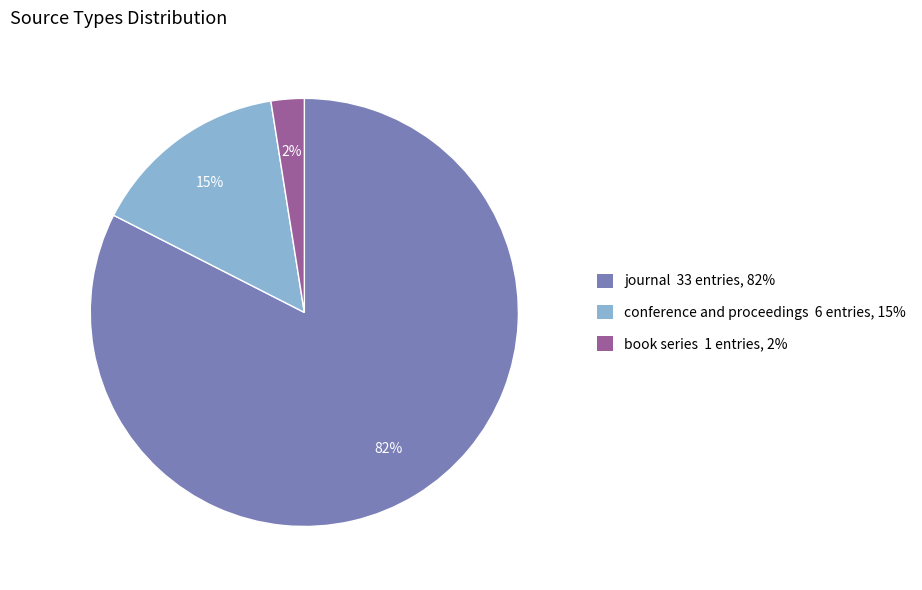

Does journal account for over 50% of the chart?

Yes